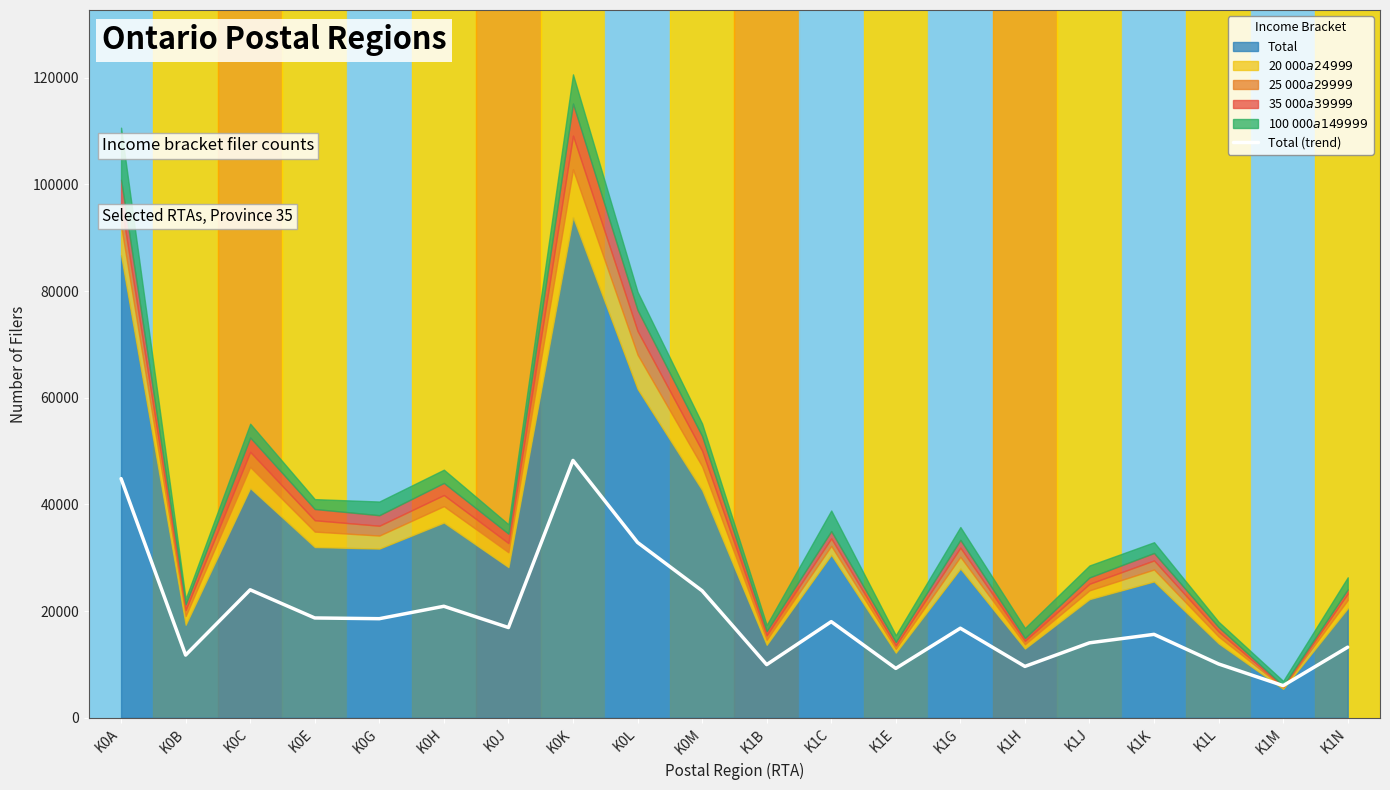

True or false: there are more than 2 points higher than both neighbors.

True